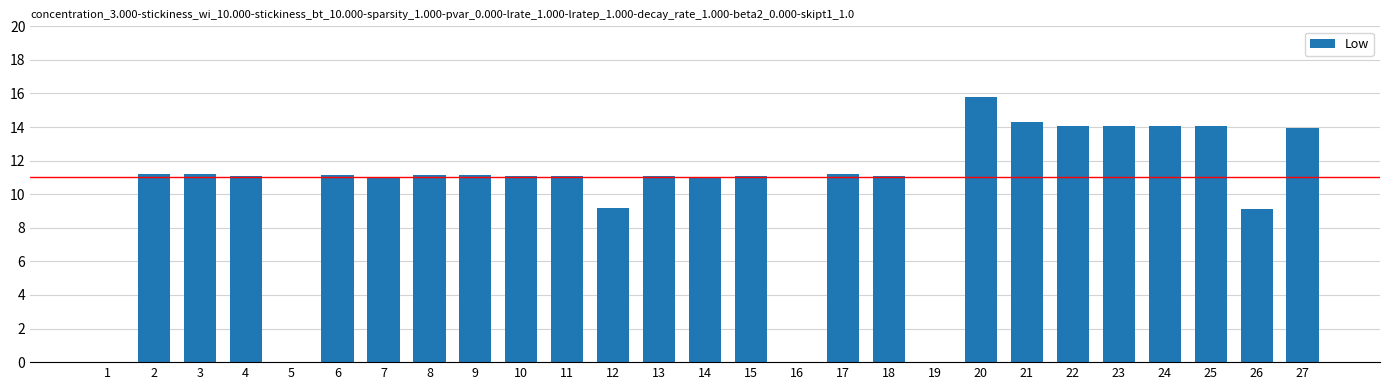

Read the value at 25.

14.1